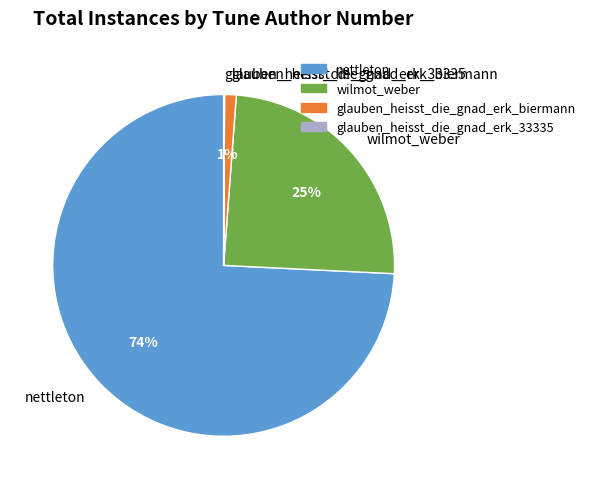

Between glauben_heisst_die_gnad_erk_biermann and wilmot_weber, which is larger?

wilmot_weber